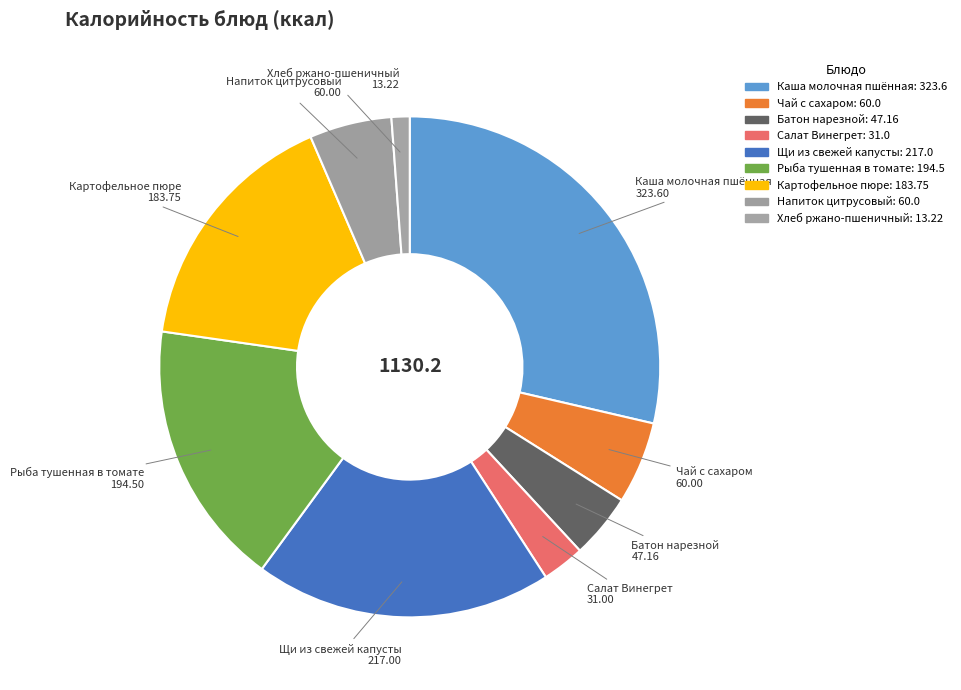

How many slices are in this pie chart?

9